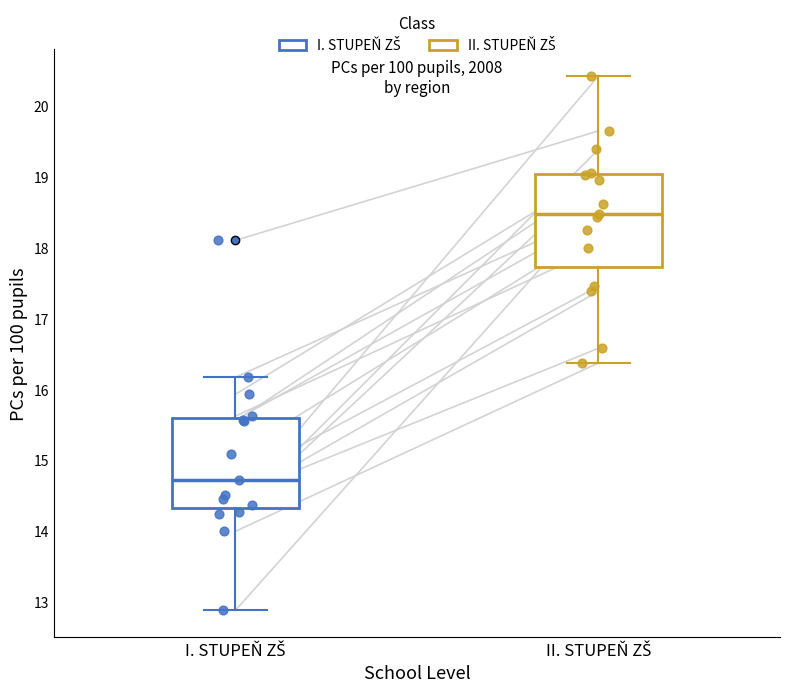

Where does the upper whisker of the box for I. STUPEŇ ZŠ end on the y-axis? The values are not printed on the chart, so give them approximately, as read against the axis.

16.2